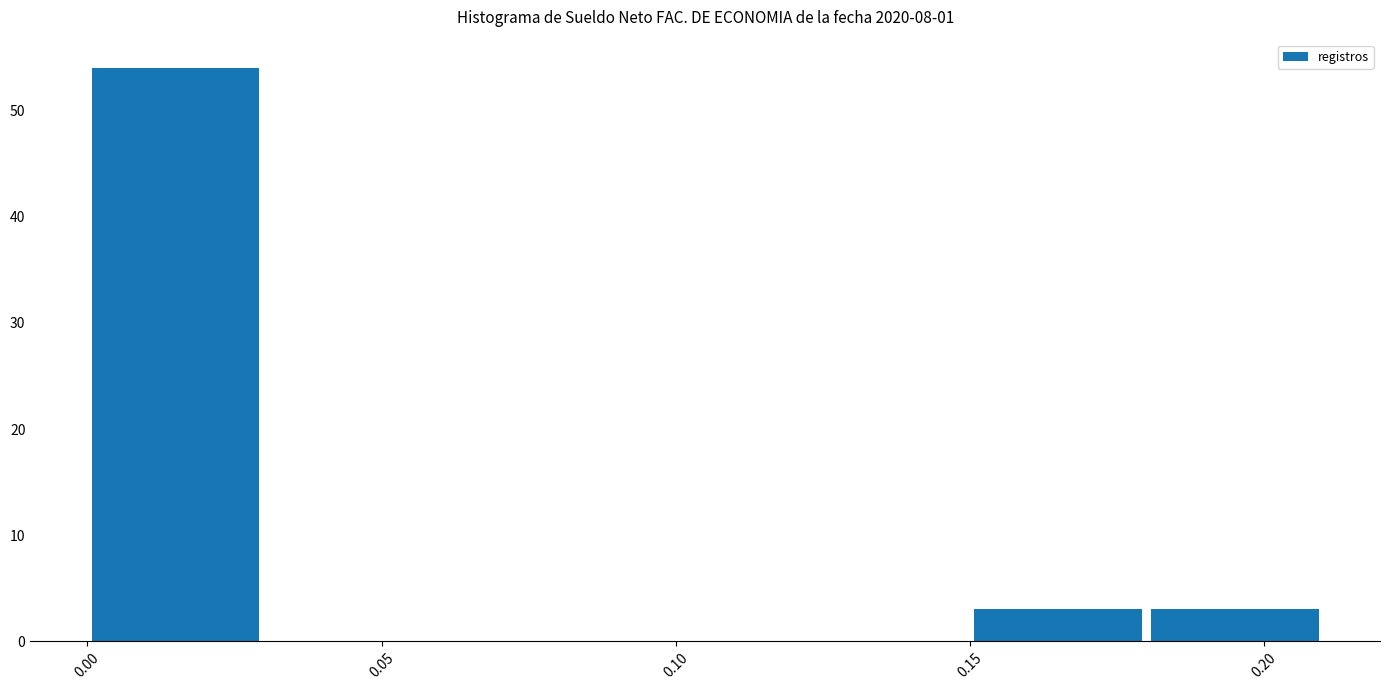

Reading left to right, list every bar in this chart as the range it spans on the x-axis followed by its height. The values are not printed on the chart, so give them approximately, as read against the axis.

0.00 to 0.03: 54
0.03 to 0.06: 0
0.06 to 0.09: 0
0.09 to 0.12: 0
0.12 to 0.15: 0
0.15 to 0.18: 3
0.18 to 0.21: 3